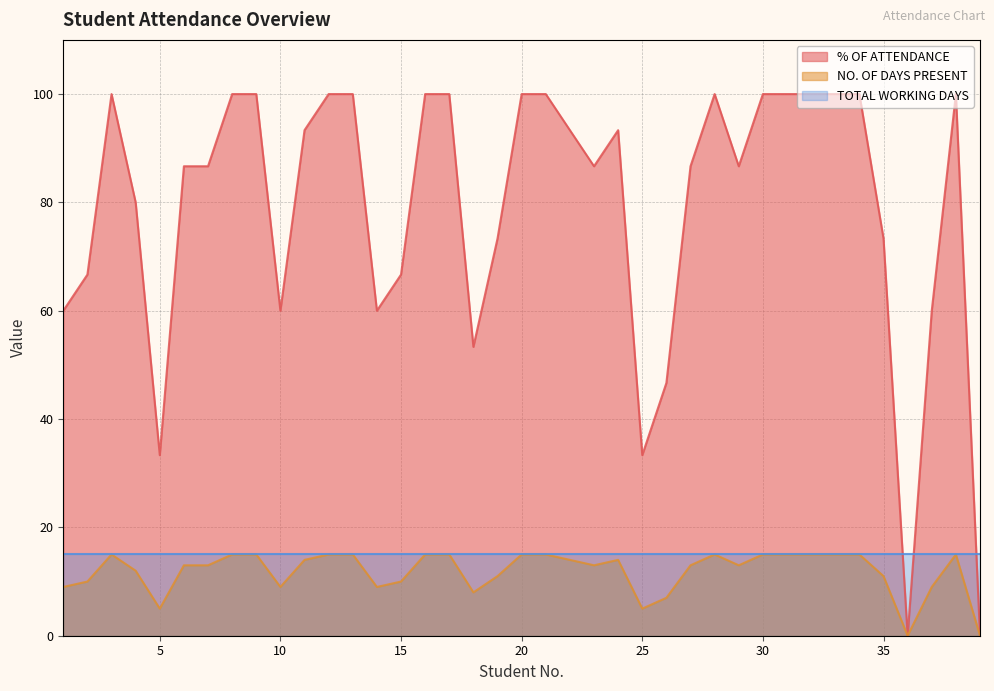

How many lines are shown in the chart?

3